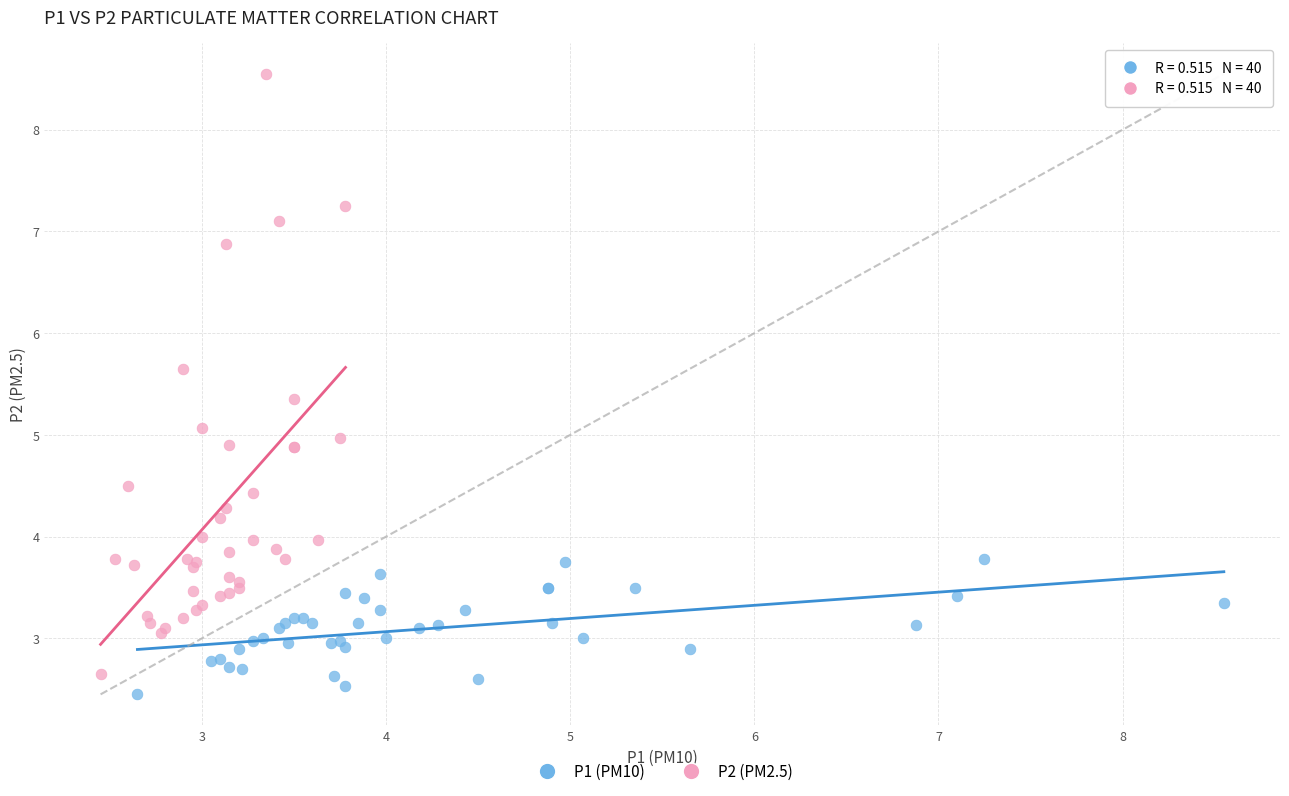

Which series has the largest Y range (max minus min)?

P2 (PM2.5)